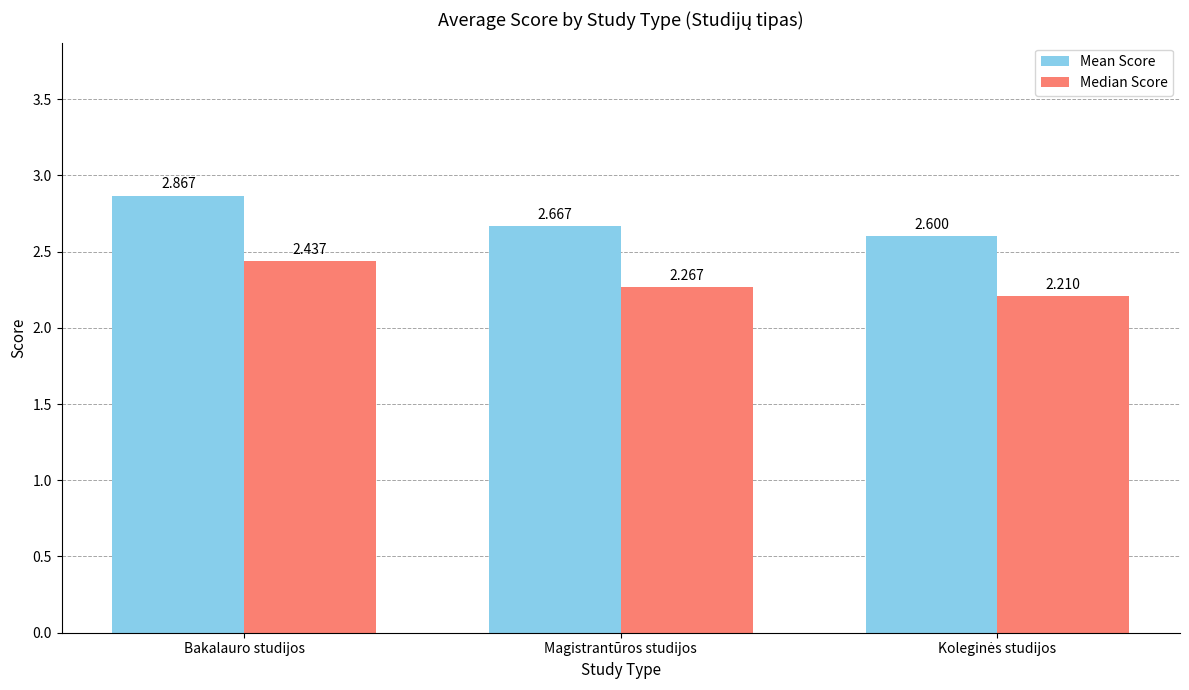

What is the label of the 1st bar from the left?

Bakalauro studijos